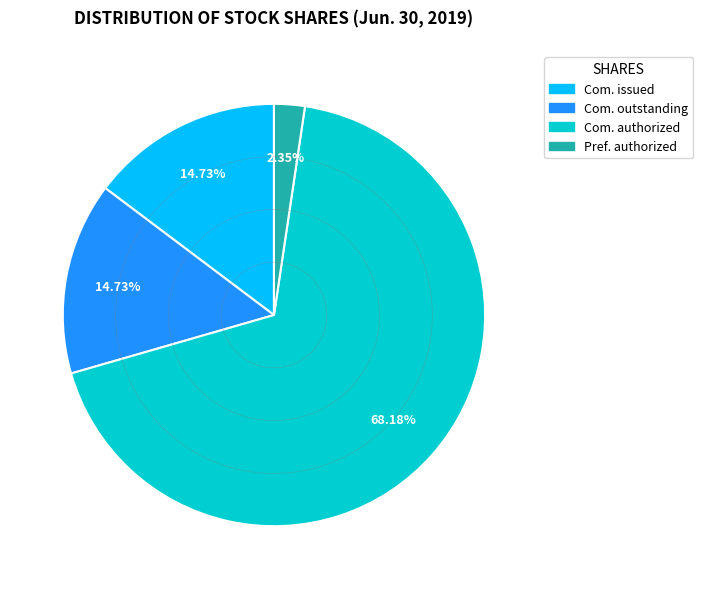

Is there a majority slice in this chart?

Yes